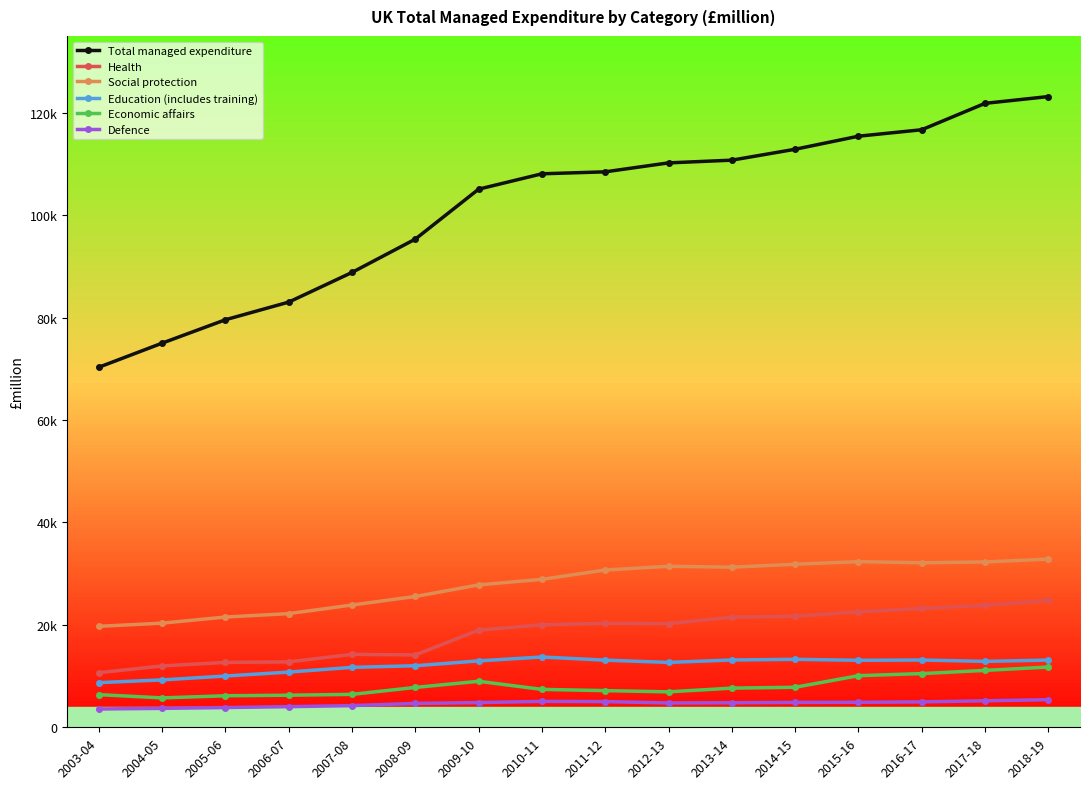

True or false: Social protection and Education (includes training) cross at least once.

False